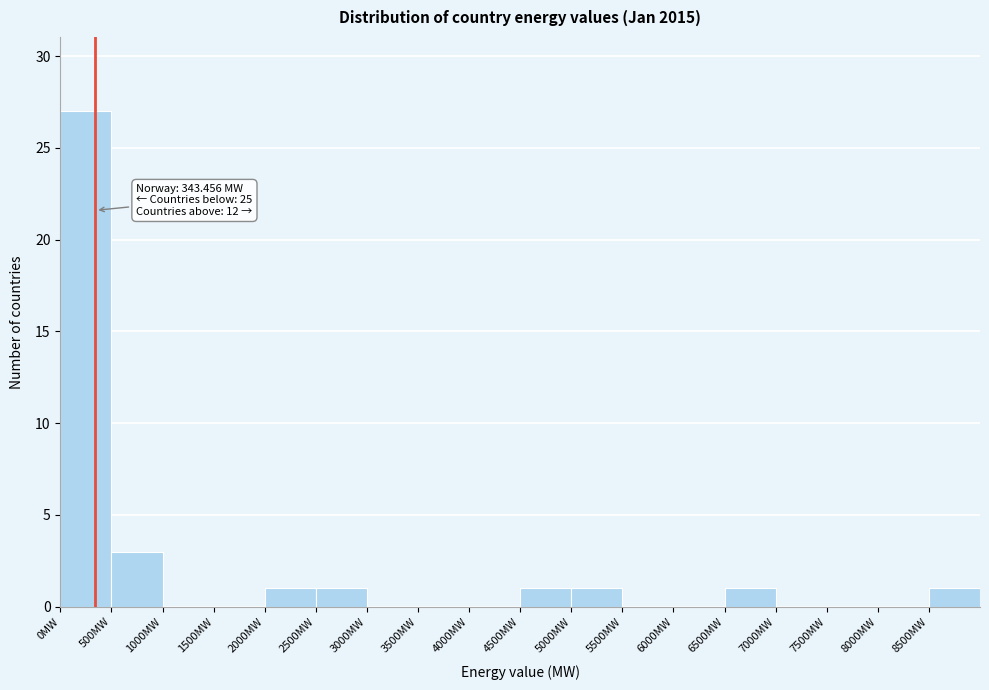

Which range on the x-axis has the tallest bar?

0 to 500